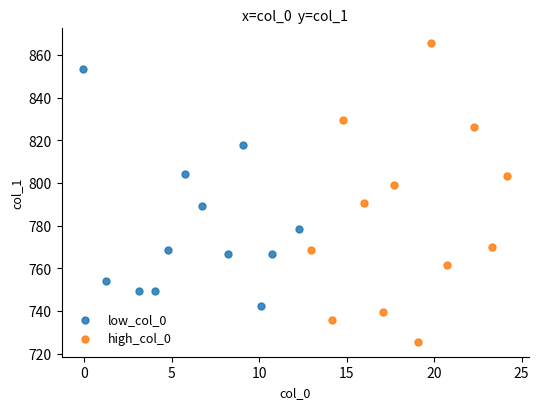

Which series has the widest spread of Y values?

high_col_0